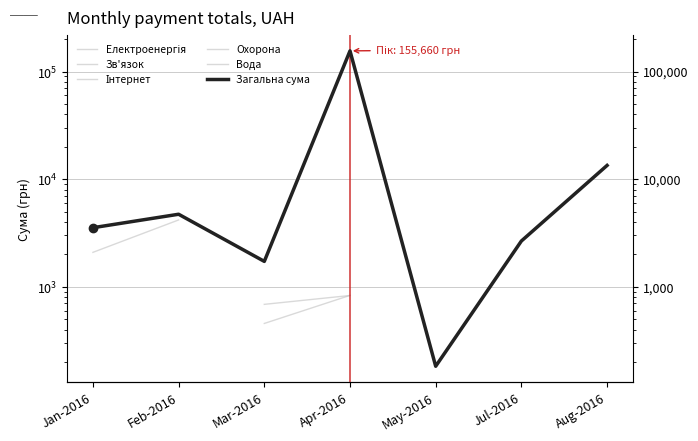

What is the minimum value shown in the chart?

182.8